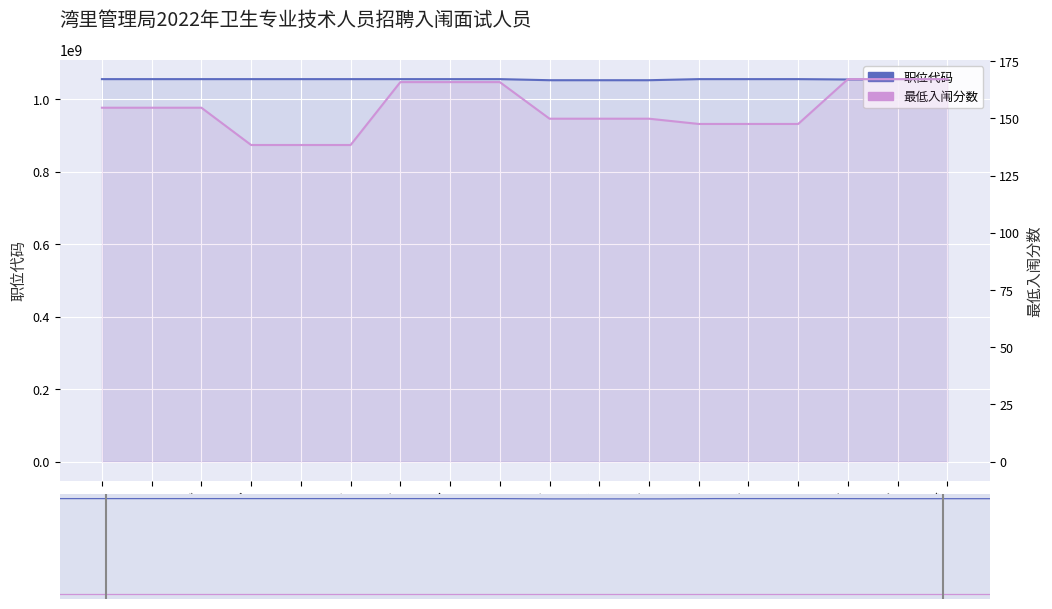

What is the label of the 9th point from the right?

赖正超